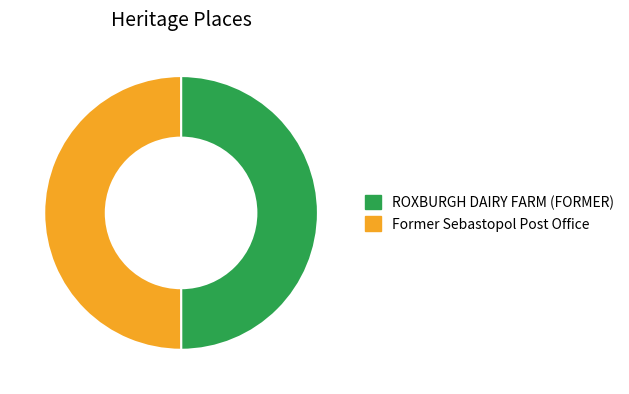

Approximately how many times larger is the value at Former Sebastopol Post Office compared to ROXBURGH DAIRY FARM (FORMER)?

1.0